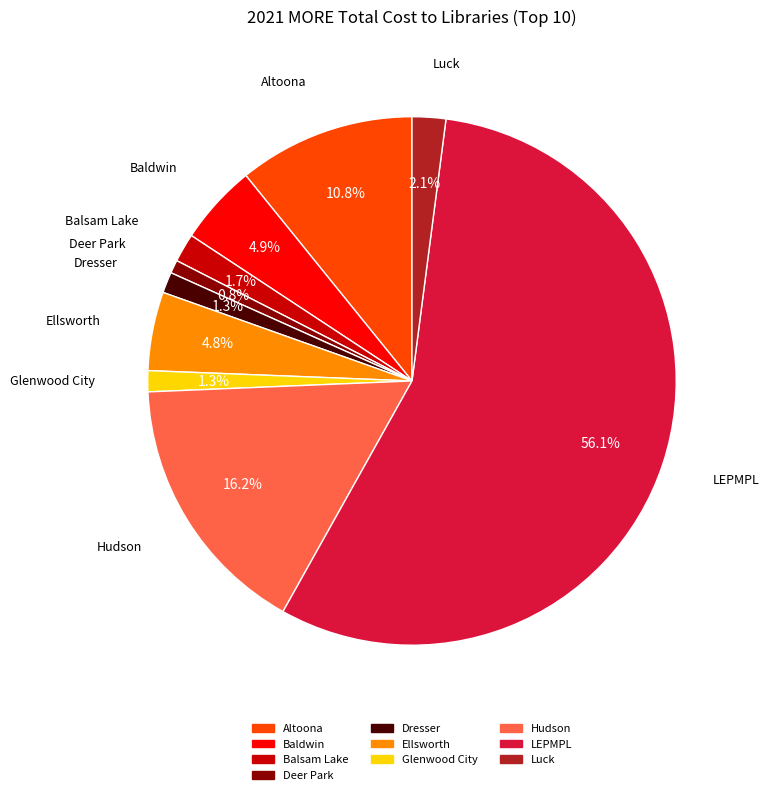

To the nearest percent, what percentage of the pie is Deer Park?

1%